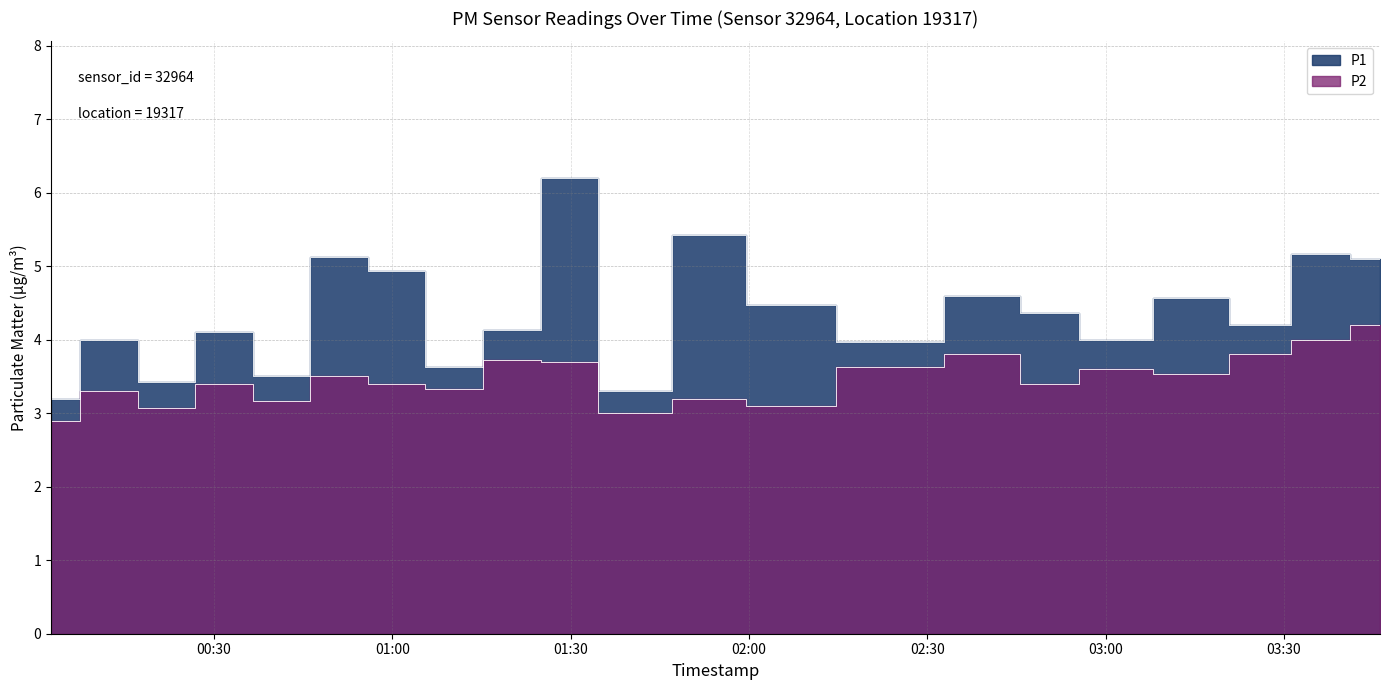

Between 01:10 and 03:00, which series saw the biggest shift?

P1